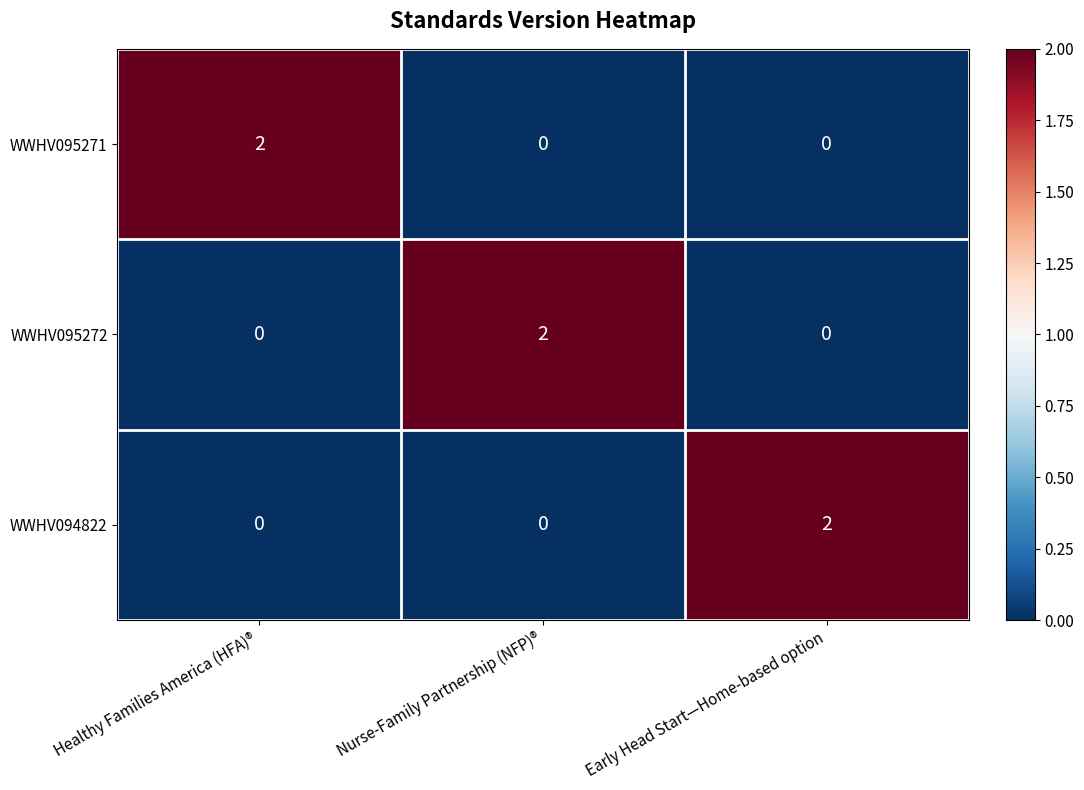

True or false: WWHV095272 has a value of 0 at Early Head Start—Home-based option.

True